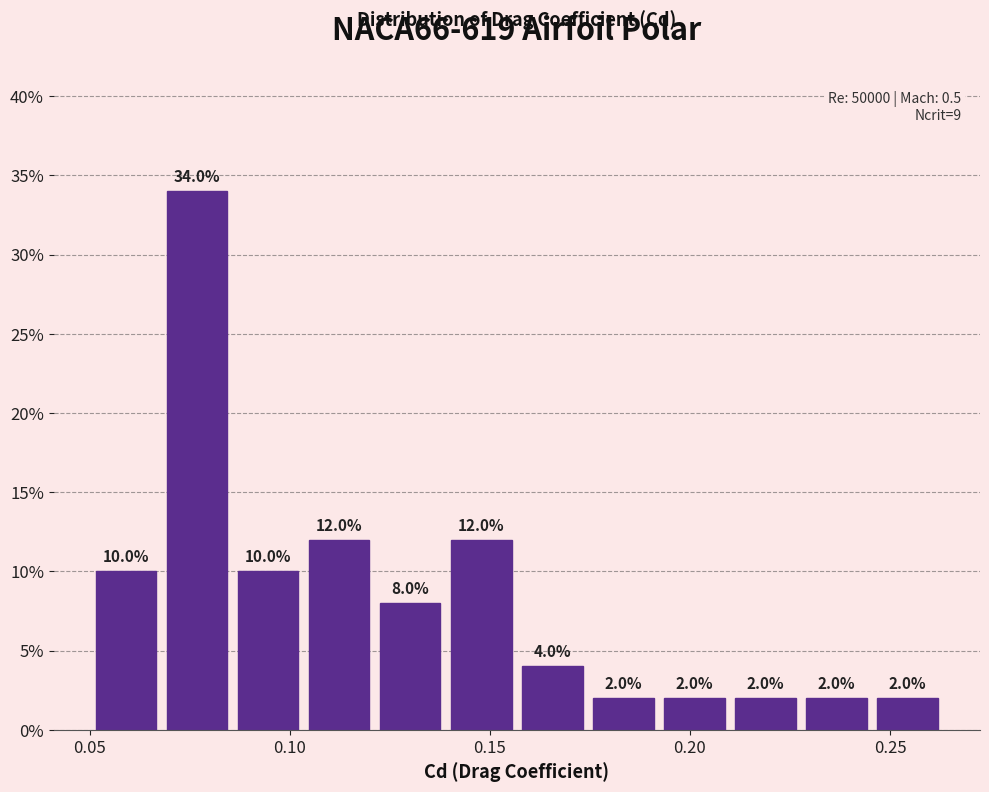

Around what value on the x-axis is the tallest bar? Give the approximate position of its centre, as read against the axis.

0.075